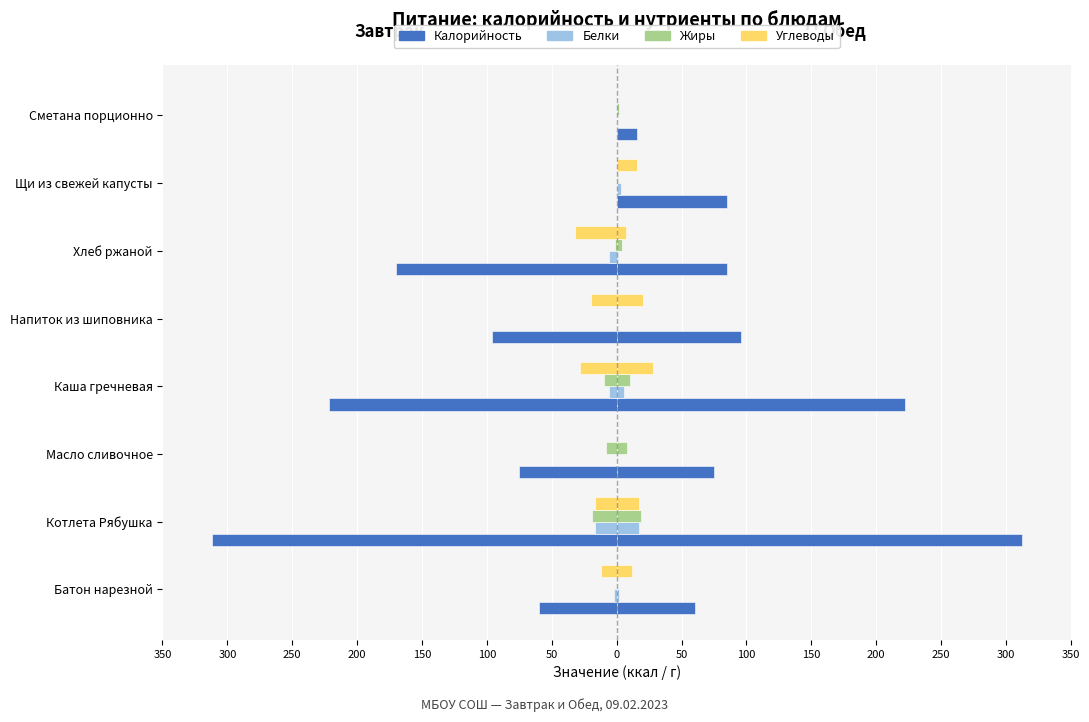

What is the maximum value shown in the chart?

312